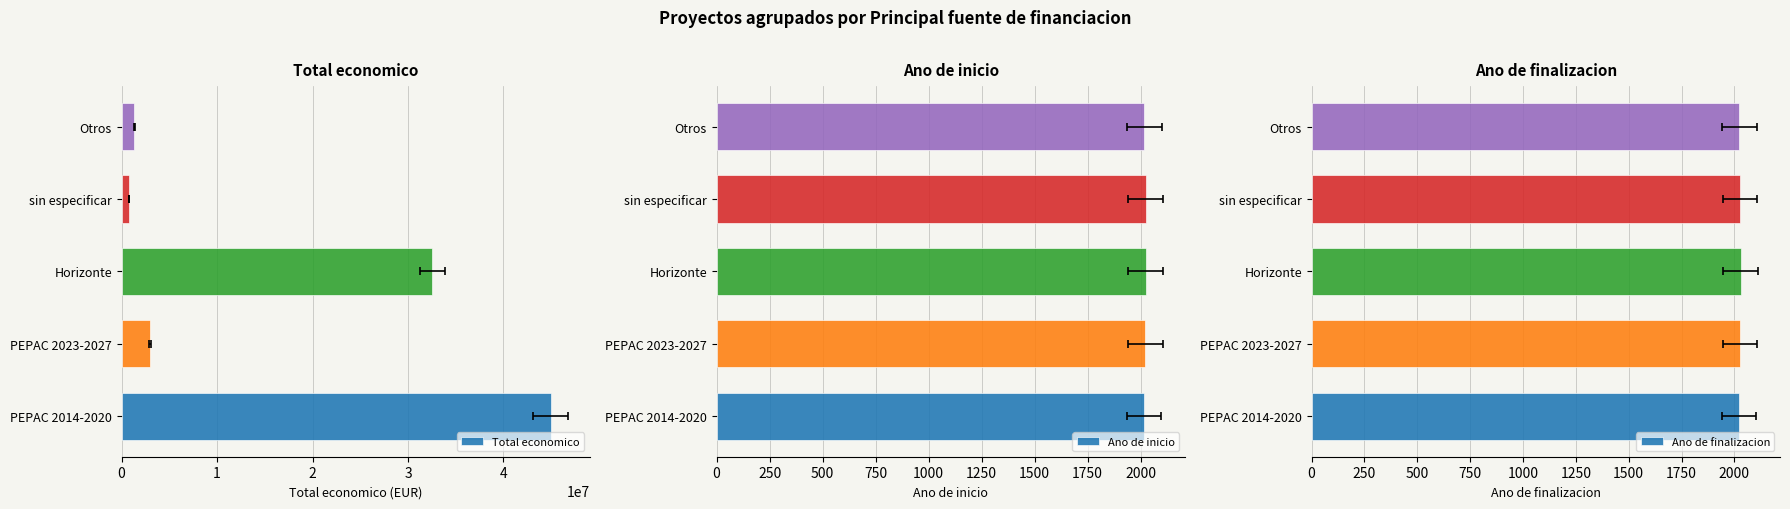

List the labels in order of Ano de finalizacion value, largest first.

Horizonte, PEPAC 2023-2027, sin especificar, Otros, PEPAC 2014-2020